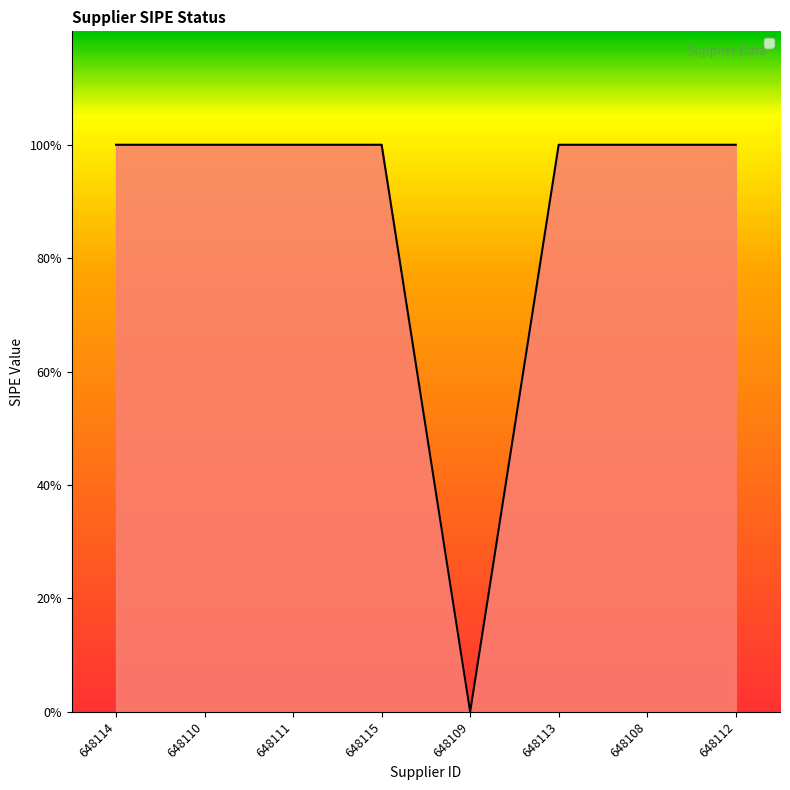

Between 648115 and 648114, which is larger?

648115